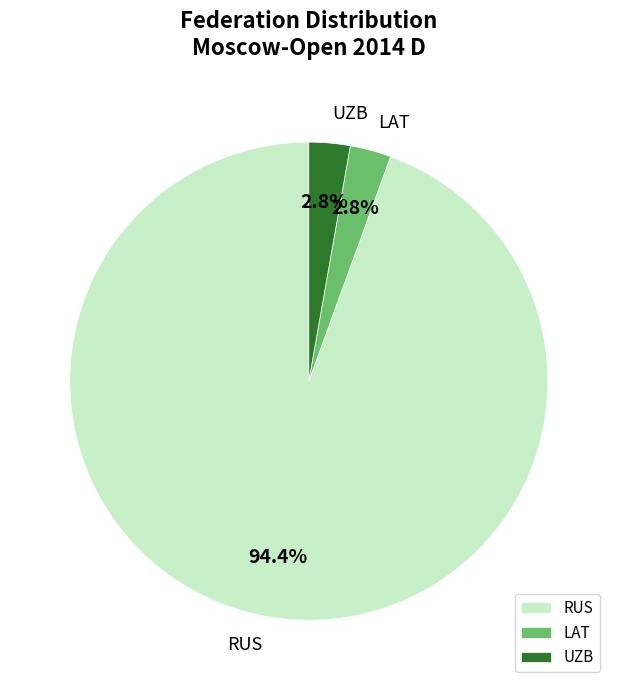

Is the sum of RUS and LAT greater than half?

Yes